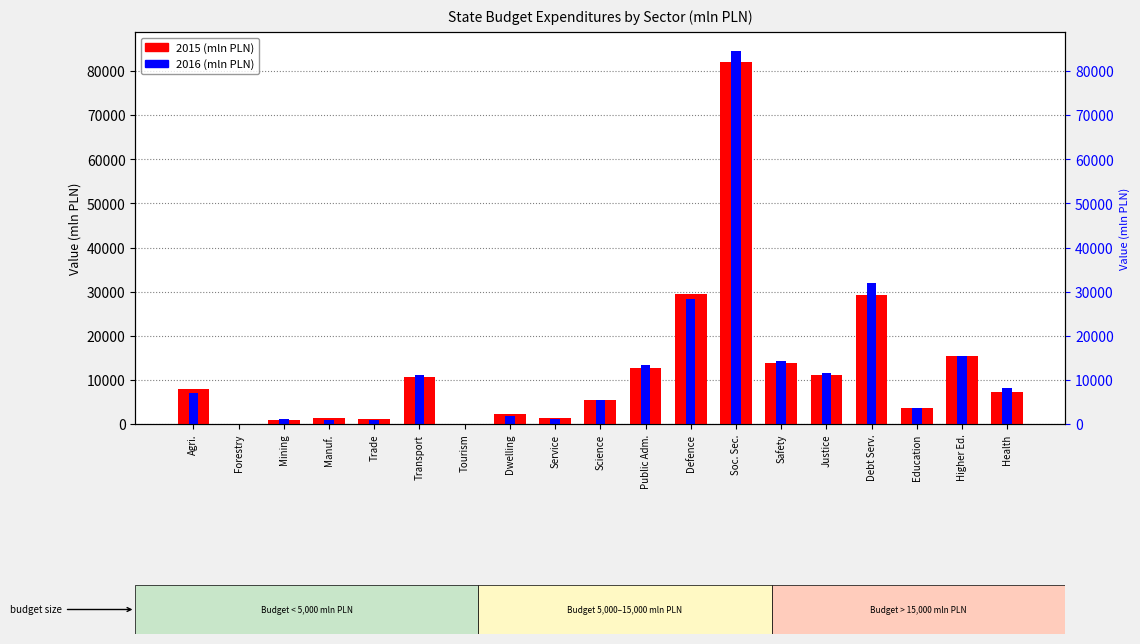

Rank the series by their average value, from lowest to highest.

2015, 2016